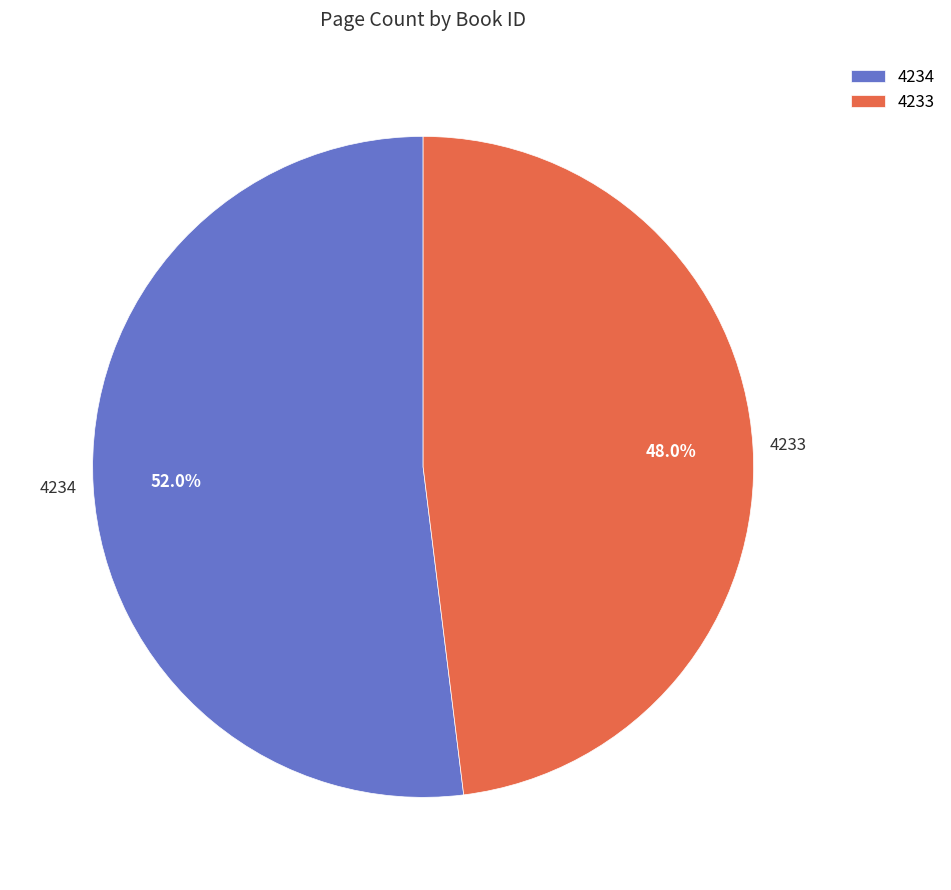

Which slice is the smallest?

4233